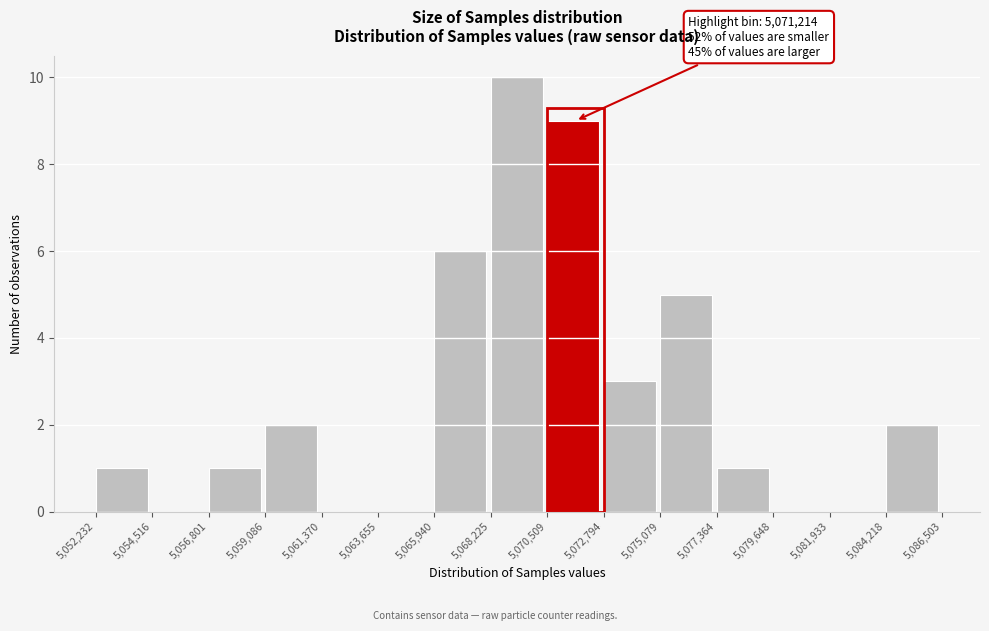

Over which range of the x-axis is the bar tallest?

5,068,225 to 5,070,509